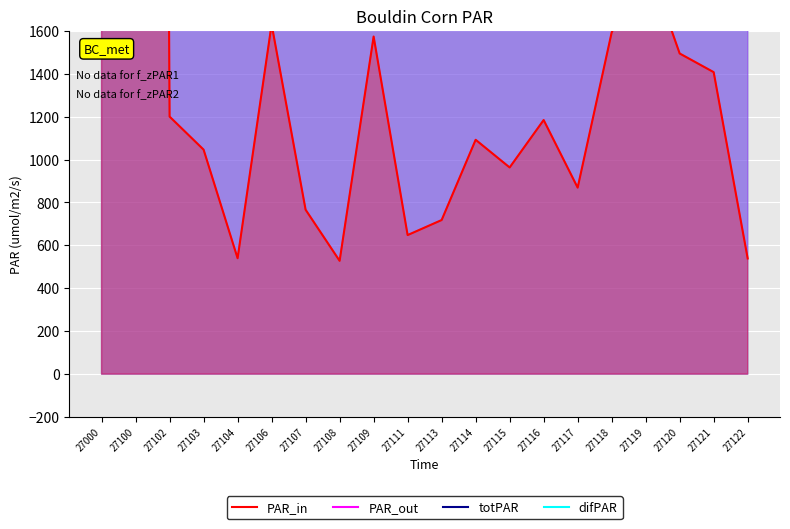

At which label does PAR_out first exceed 6709?

27000